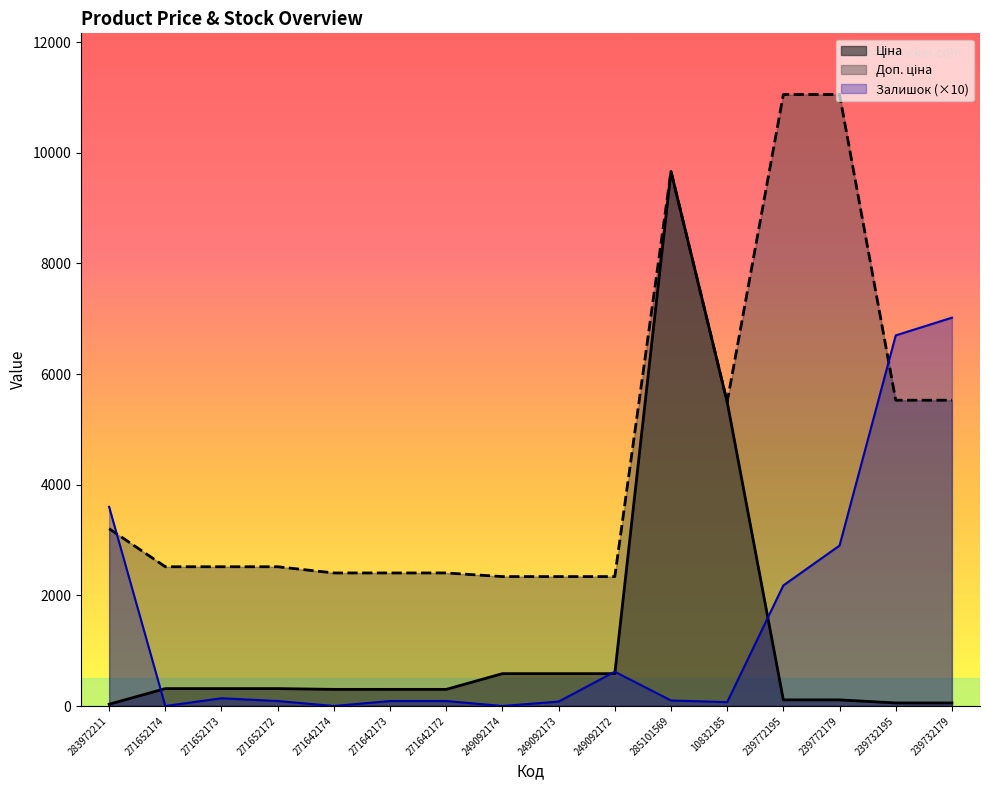

The Залишок series shows 161.7 at 271642172. True or false?

False